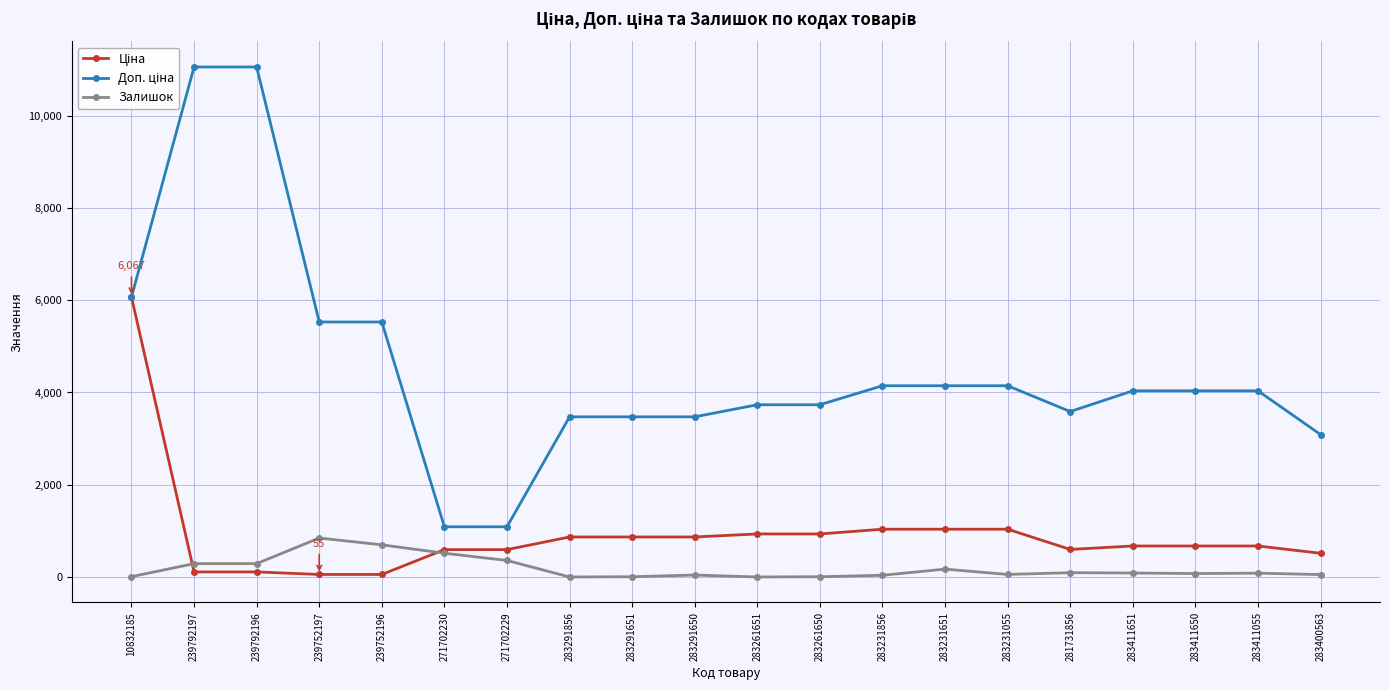

True or false: Залишок has more than 0 interior local peaks.

True